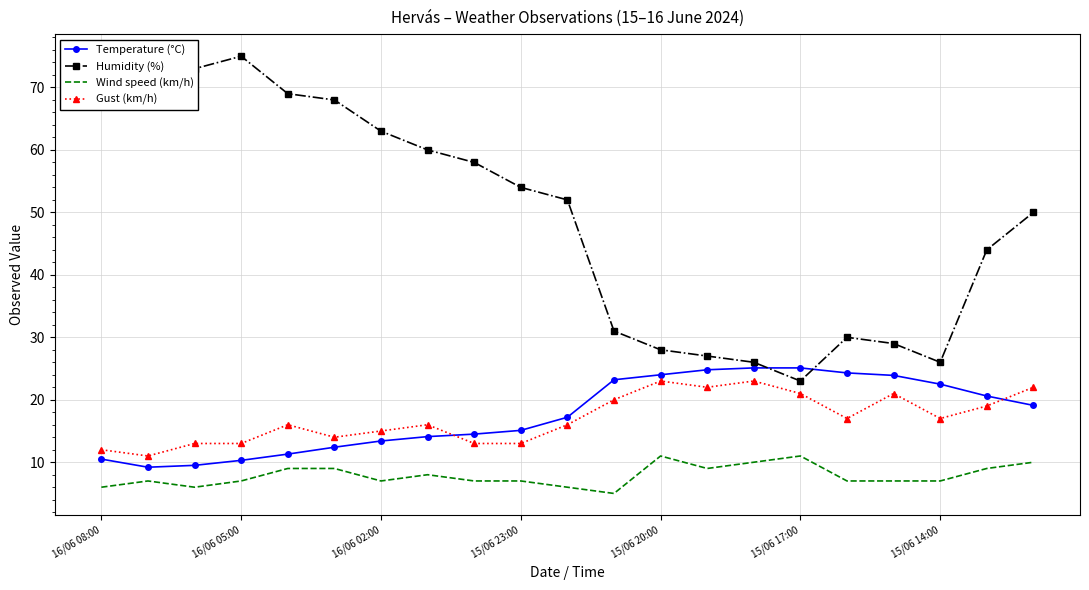

Is this an area chart (filled region under the line)?

No